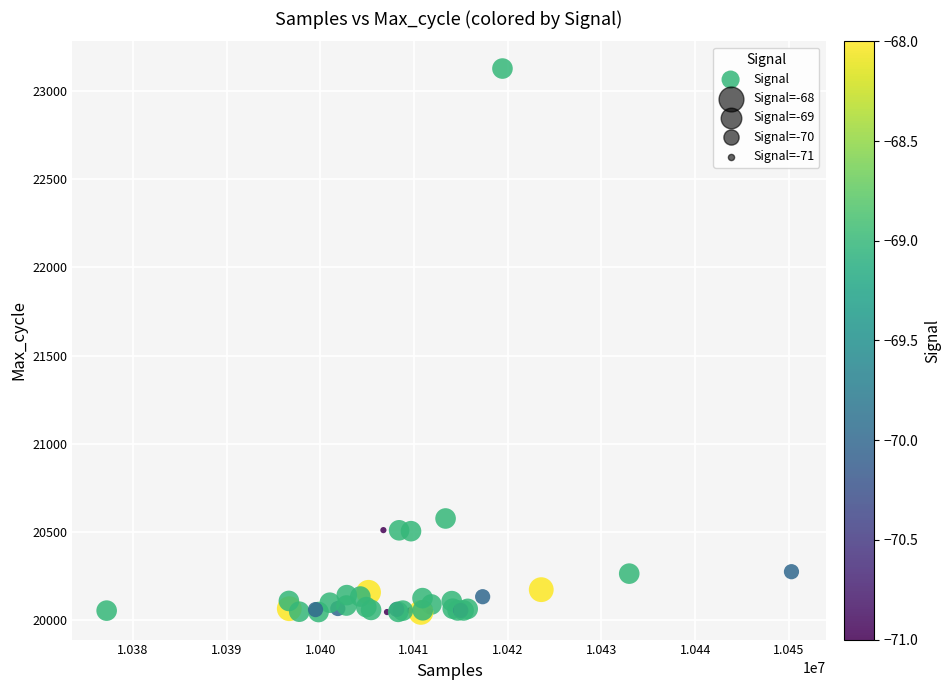

What Y value in the scatter plot is closest to 21585?

20575